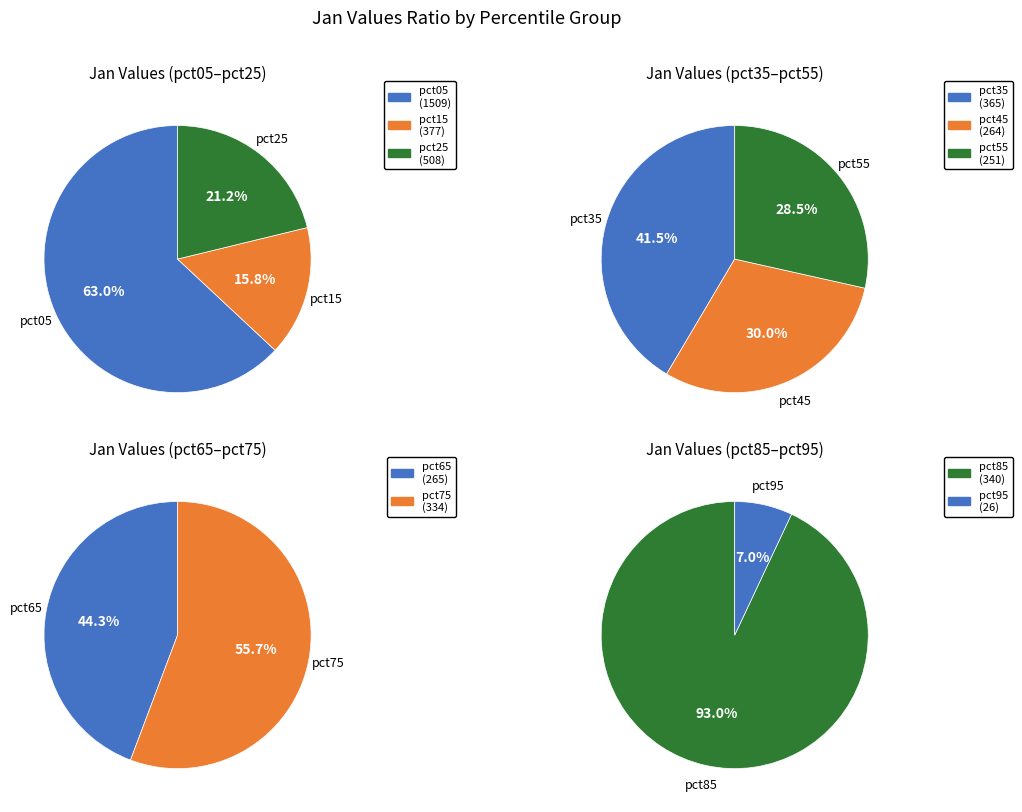

How many slices are in this pie chart?

10